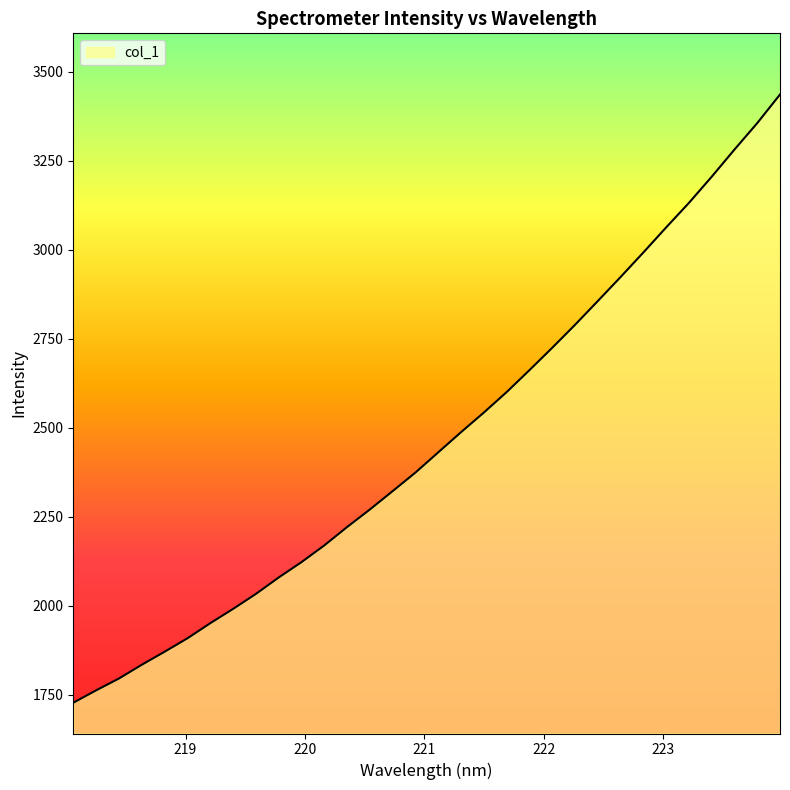

What is the difference between the maximum and minimum values?

1708.1